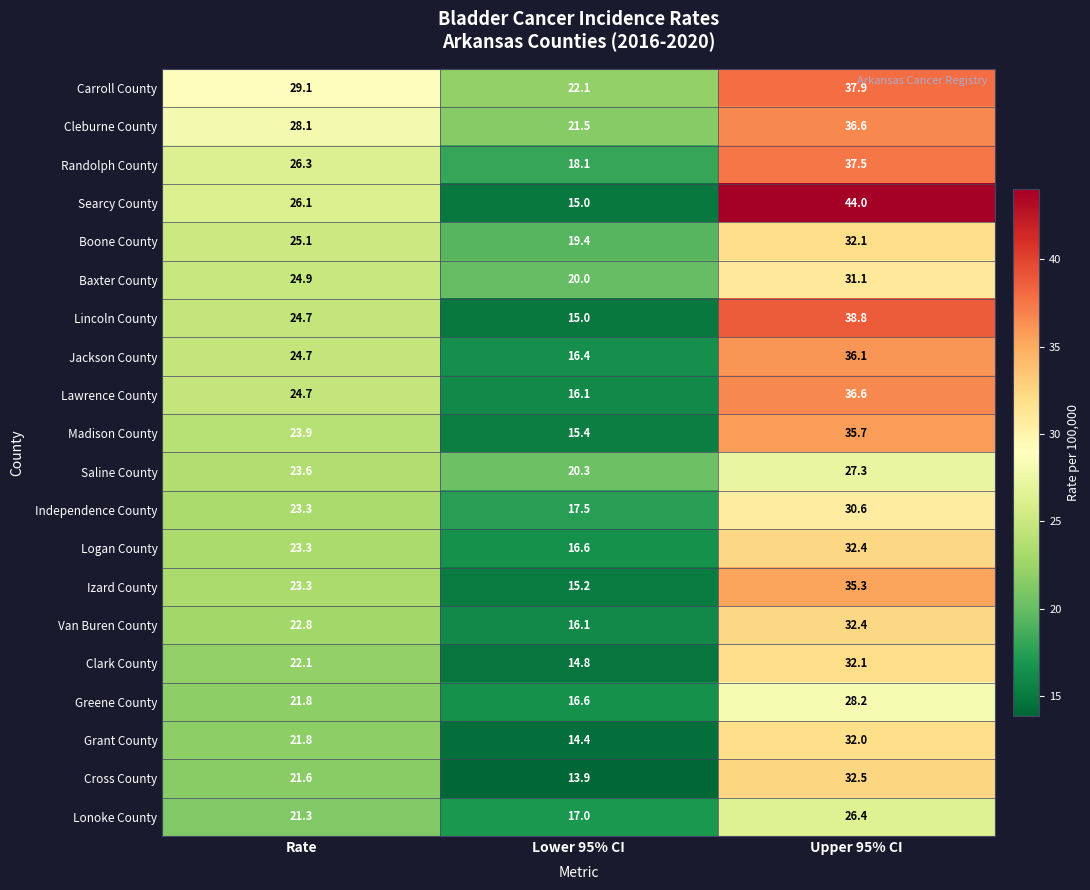

What is the difference between the maximum and minimum values in the Randolph County series?

19.4